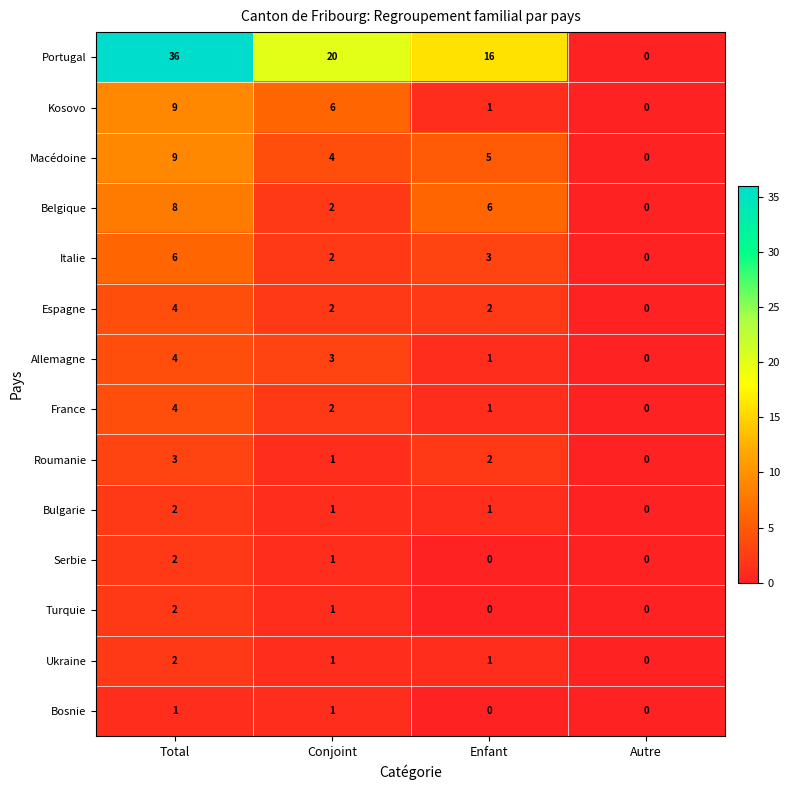

What is the difference between the maximum and minimum values in the France series?

4